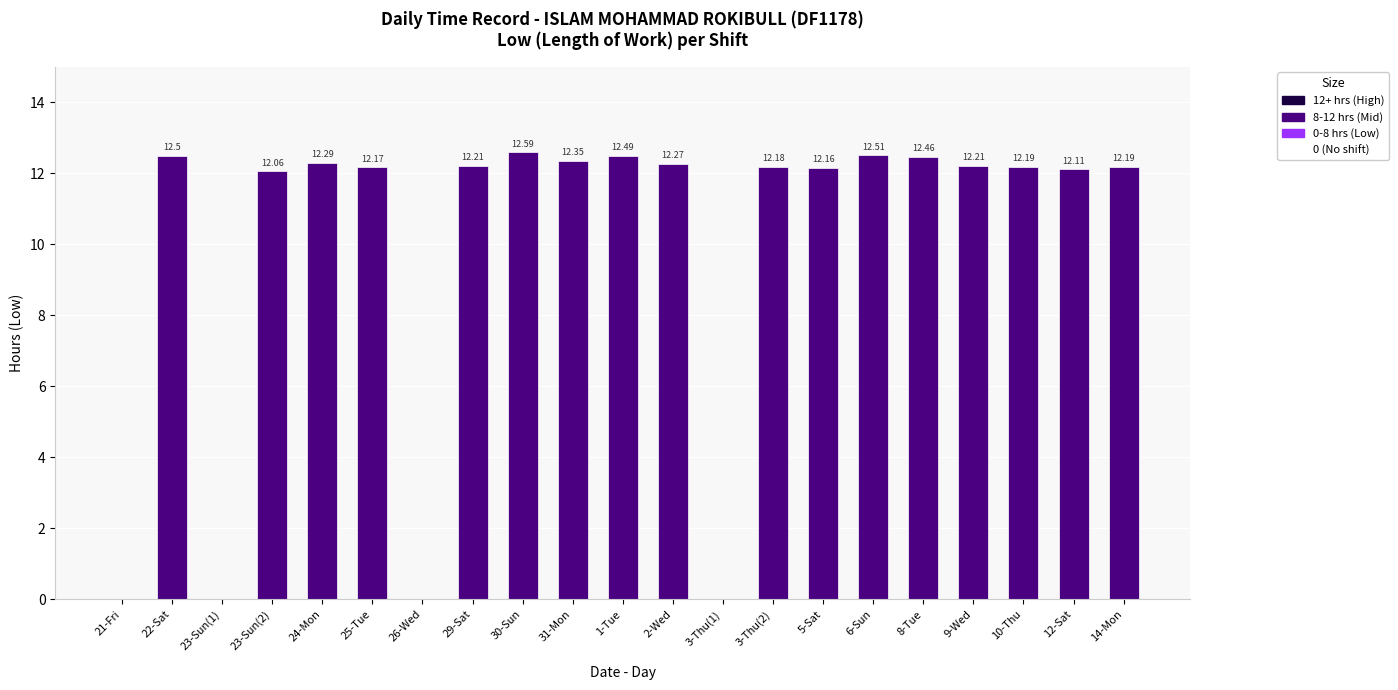

Count the number of categories in the chart.

21